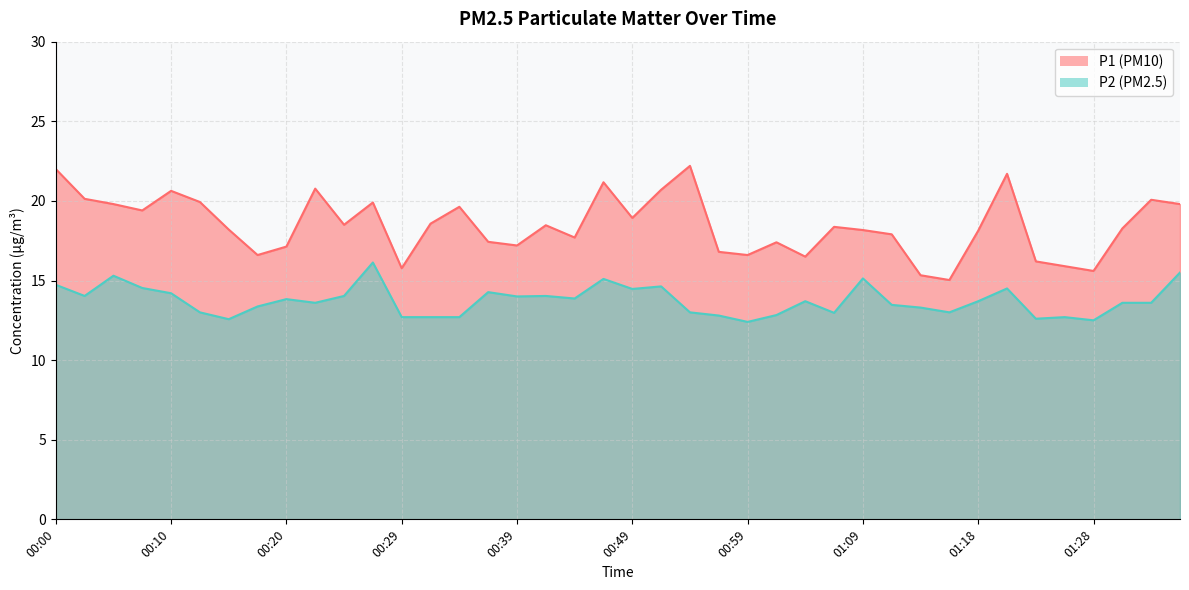

How many lines are shown in the chart?

2